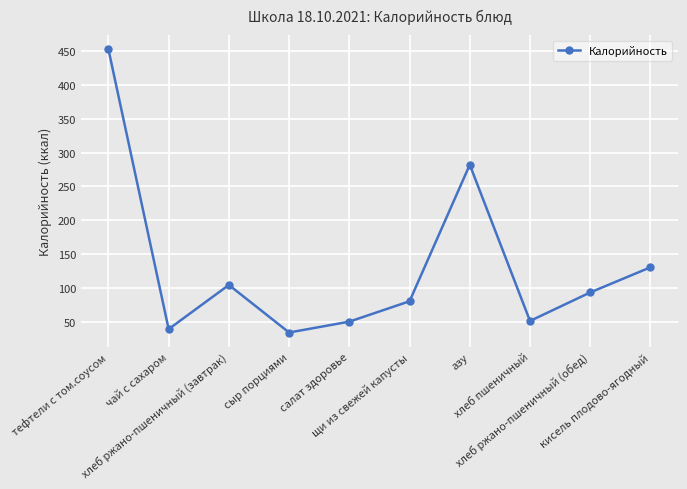

How many points are lower than both their immediate neighbors (excluding endpoints)?

3